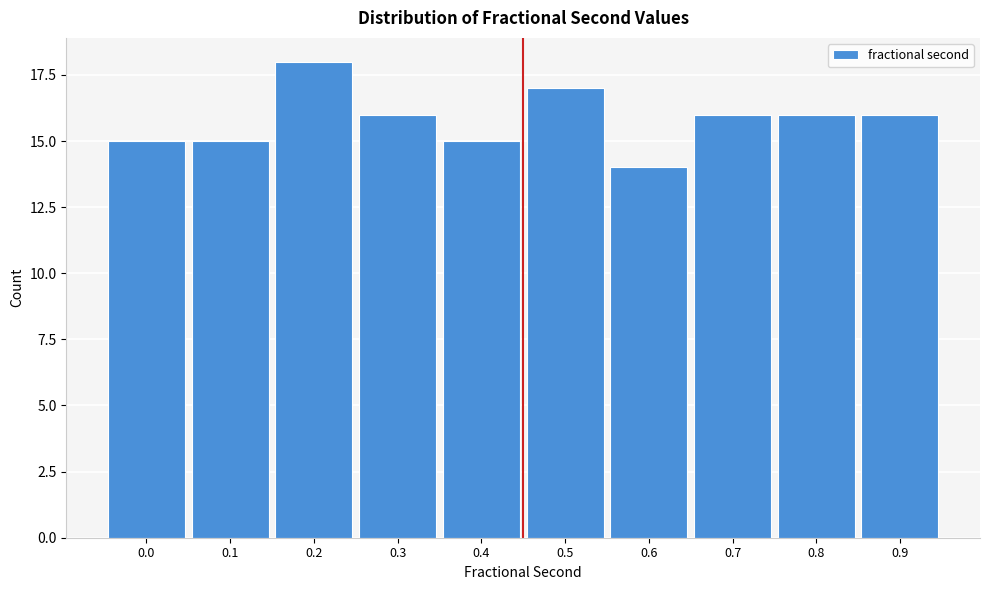

Reading left to right, what are all the values shown in this chart?

0.0=15	0.1=15	0.2=18	0.3=16	0.4=15	0.5=17	0.6=14	0.7=16	0.8=16	0.9=16